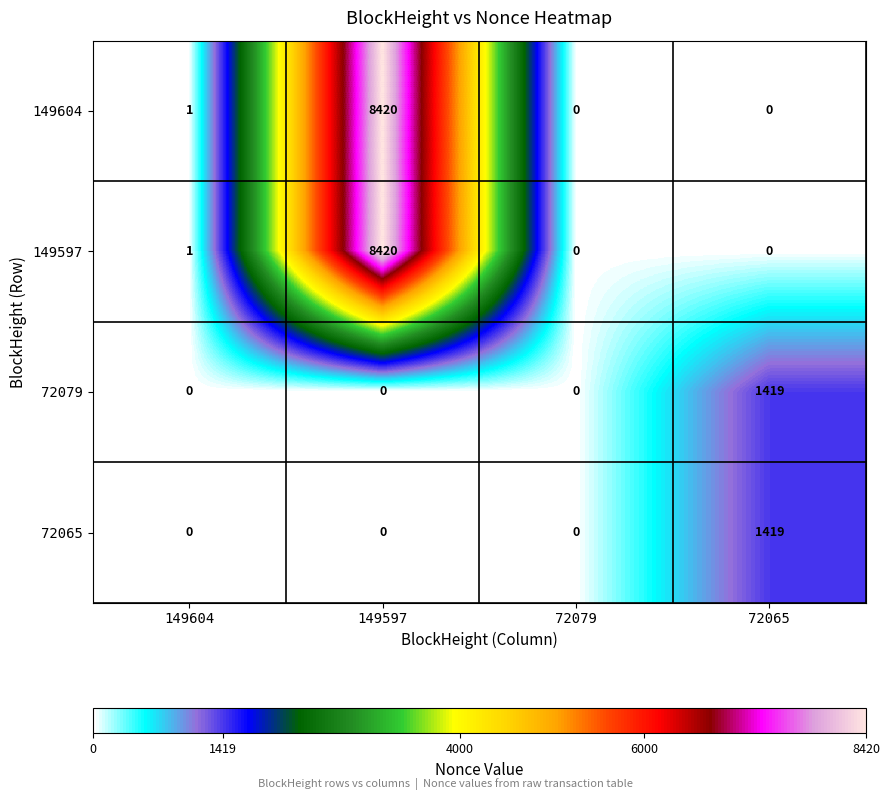

Count the 72065 values in the range 0 to 1419.

4